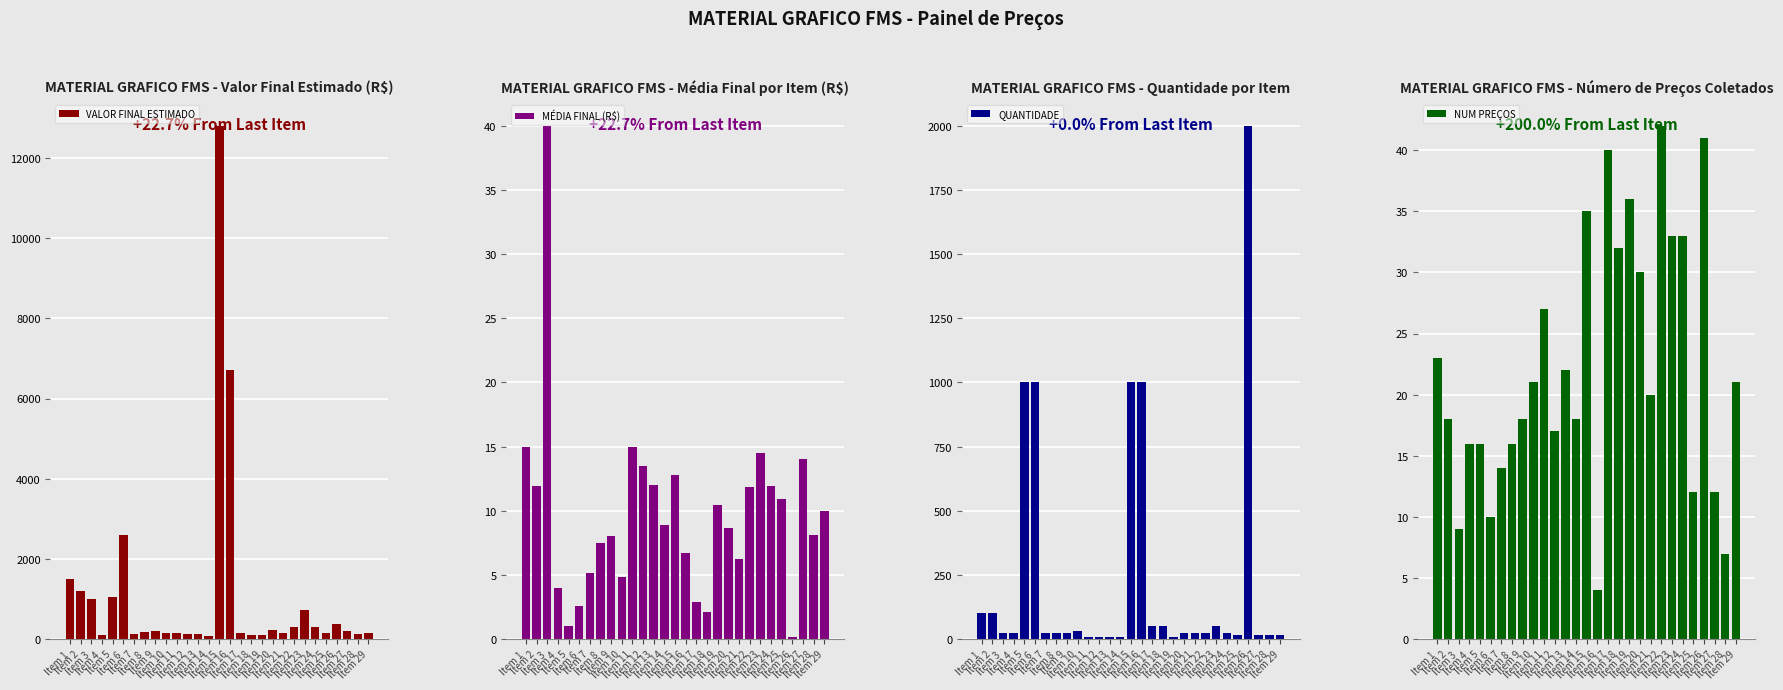

At Item 23, list the series in order from smallest to largest.

MÉDIA FINAL (R$), NUM PREÇOS, QUANTIDADE, VALOR FINAL ESTIMADO